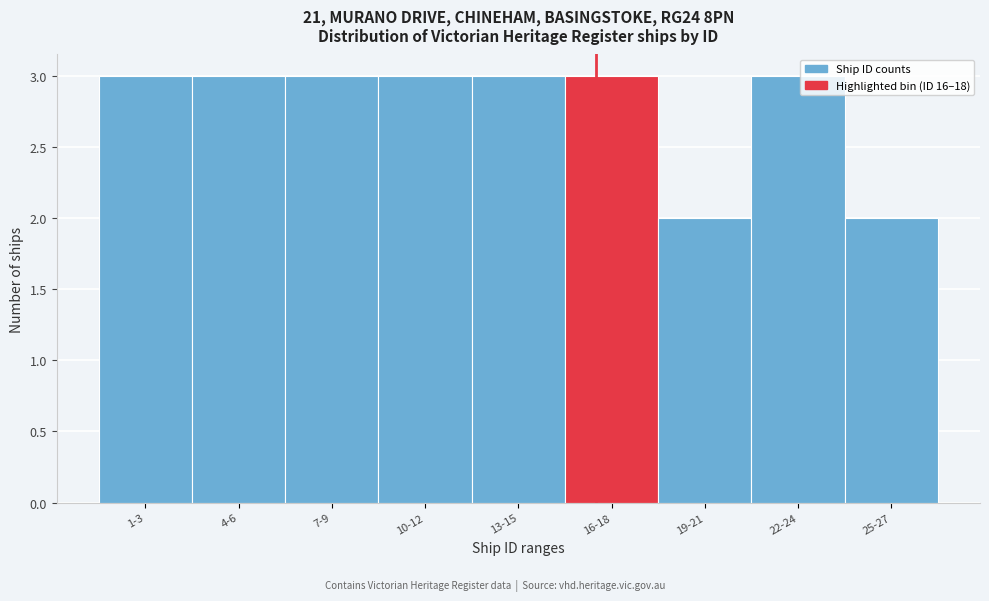

Reading left to right, extract all data points from this chart.

3	3	3	3	3	3	2	3	2